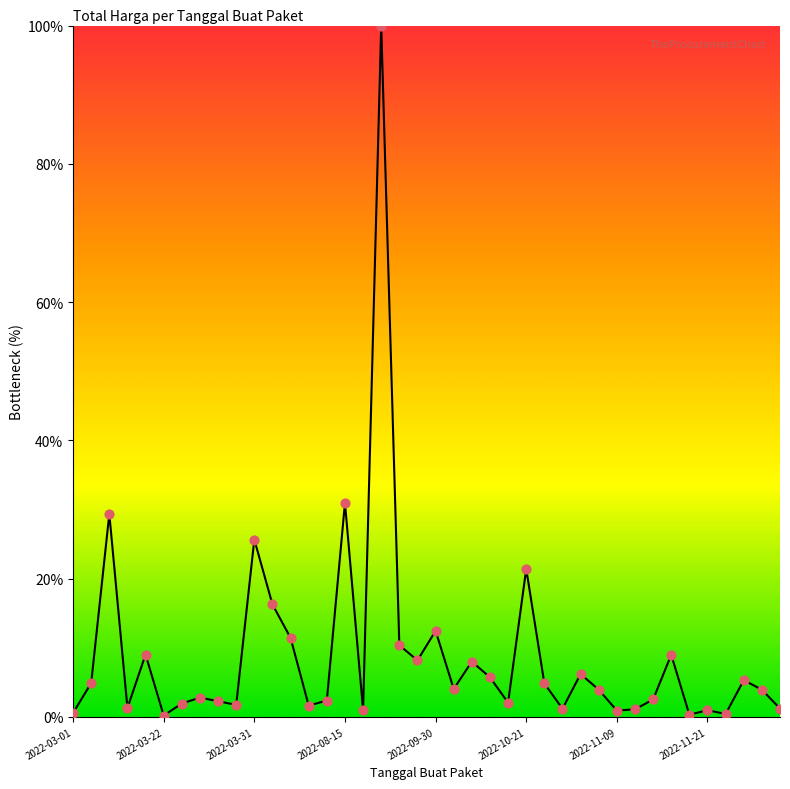

What is the difference between the maximum and minimum values?

99.8